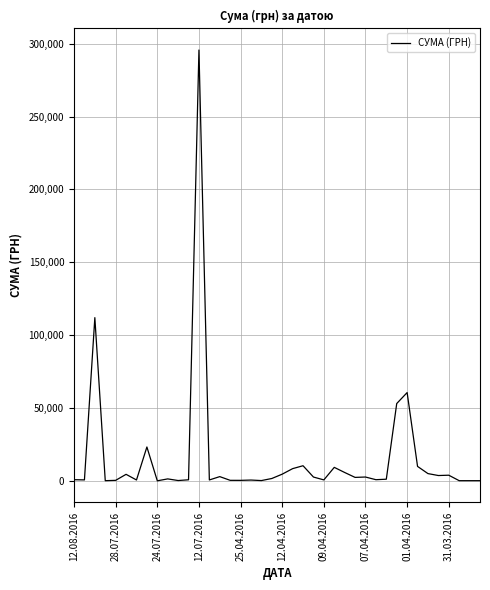

What is the minimum value shown in the chart?

11.2